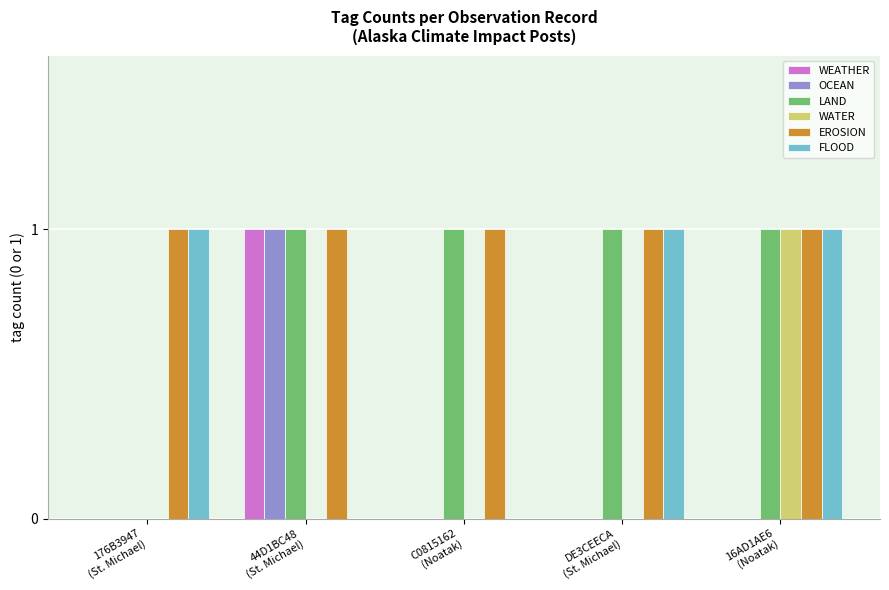

What is the sum of all EROSION values?

5